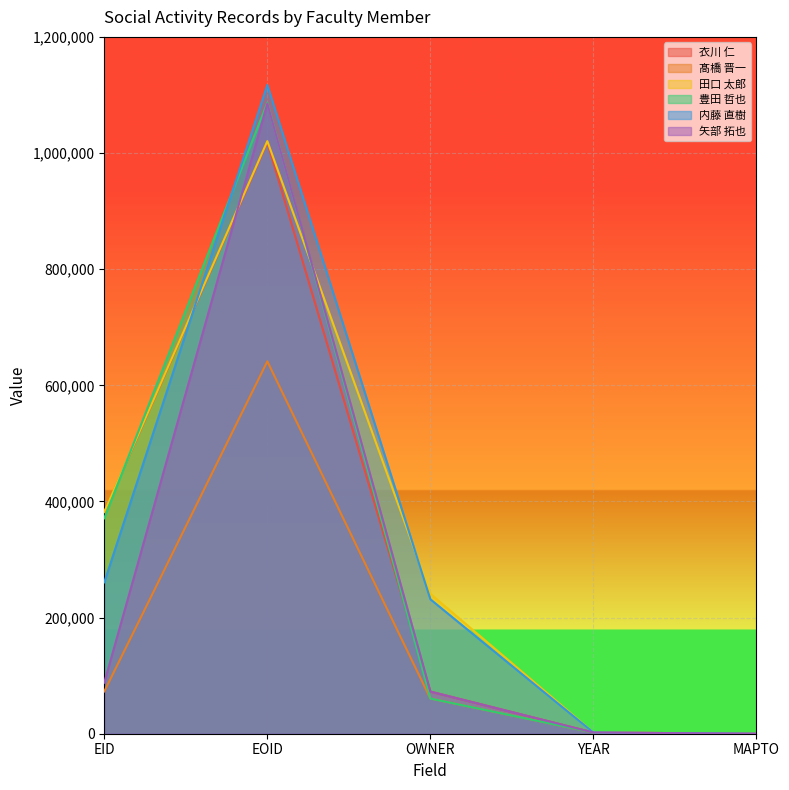

List the series in order of their peak value, highest first.

内藤 直樹, 豊田 哲也, 矢部 拓也, 田口 太郎, 衣川 仁, 髙橋 晋一